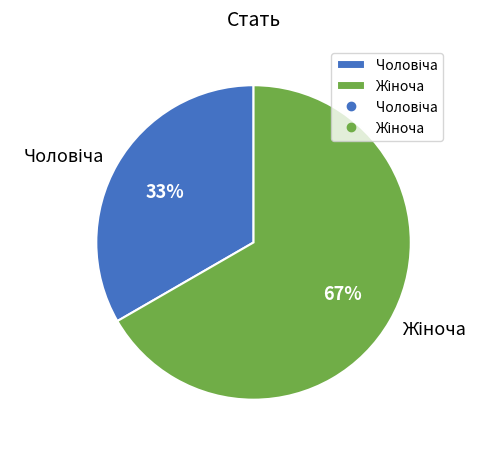

To the nearest percent, what is the average slice percentage?

50%